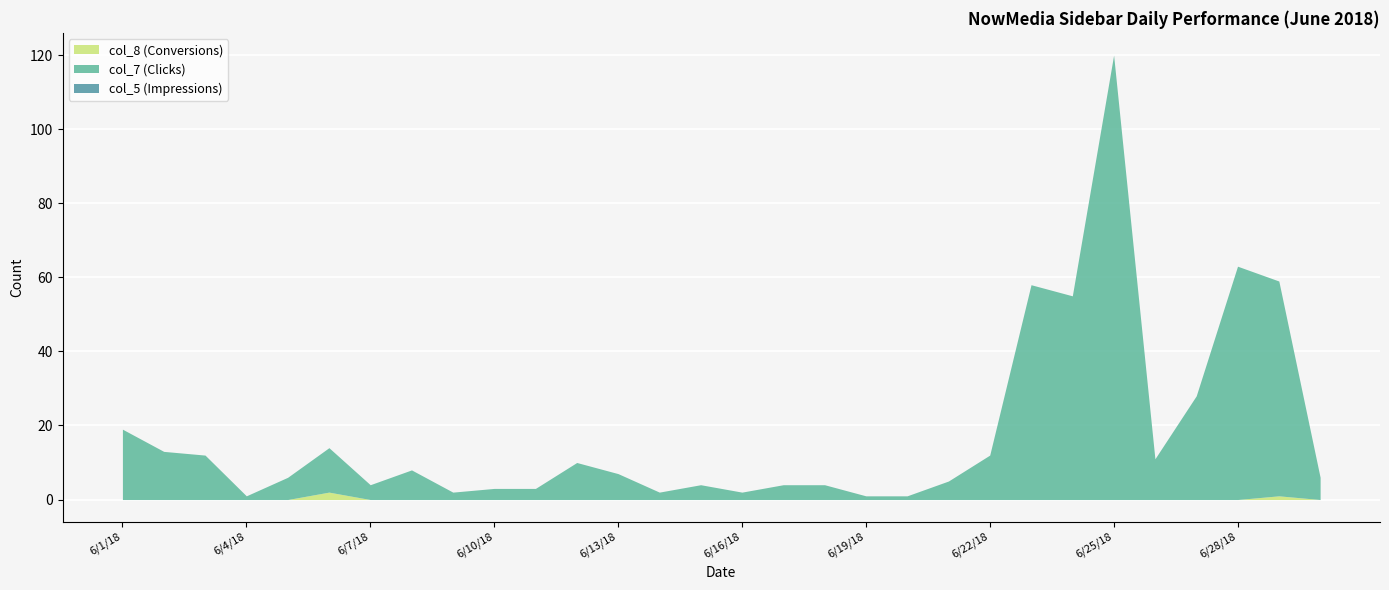

What is the sum of the col_7 (Clicks) values at 6/26/18 and 6/11/18?

14